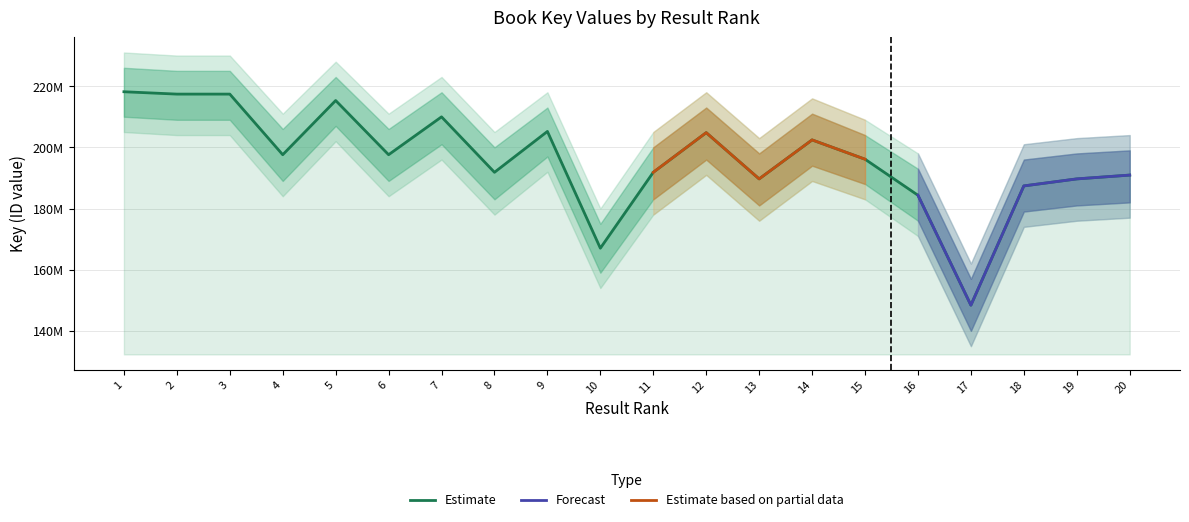

What is the smallest value displayed?

148392295